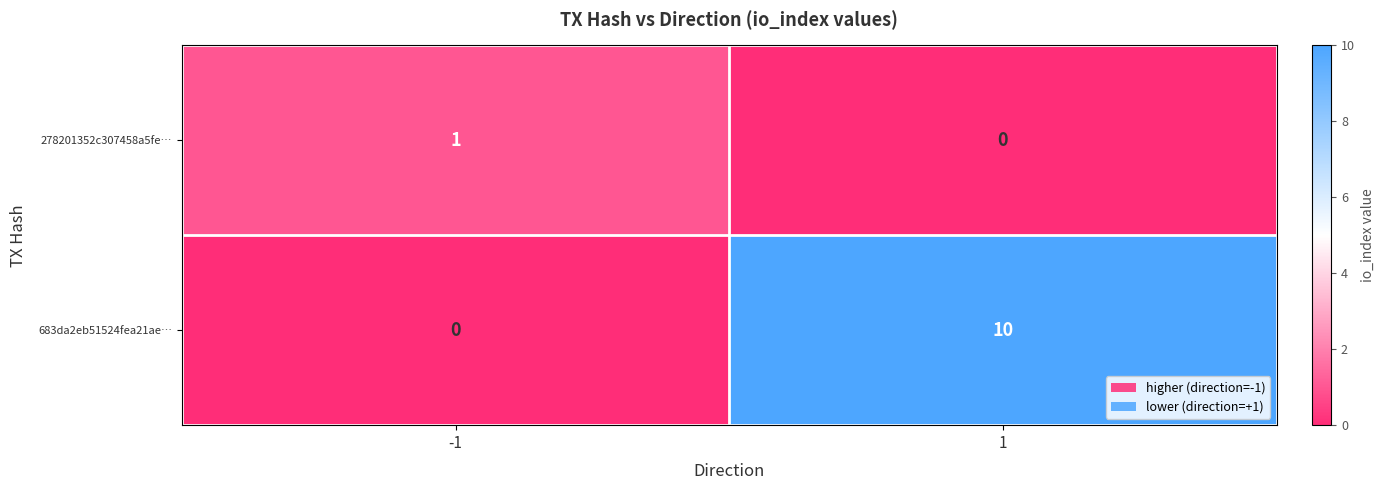

At which category does the chart reach its peak across all series?

1